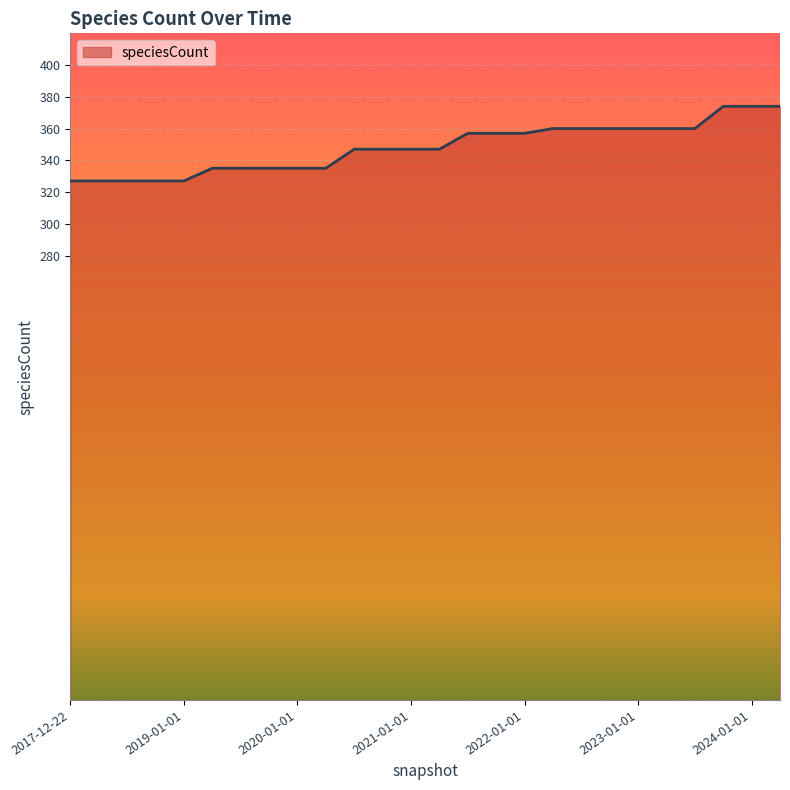

What is the smallest value displayed?

327